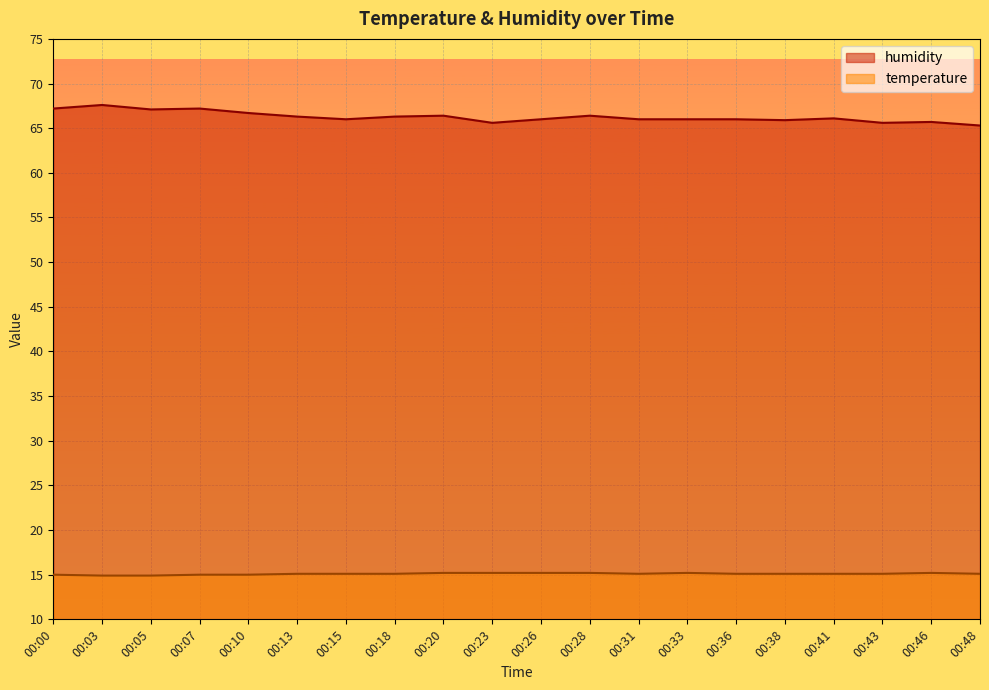

How many data points in temperature are above 15?

15